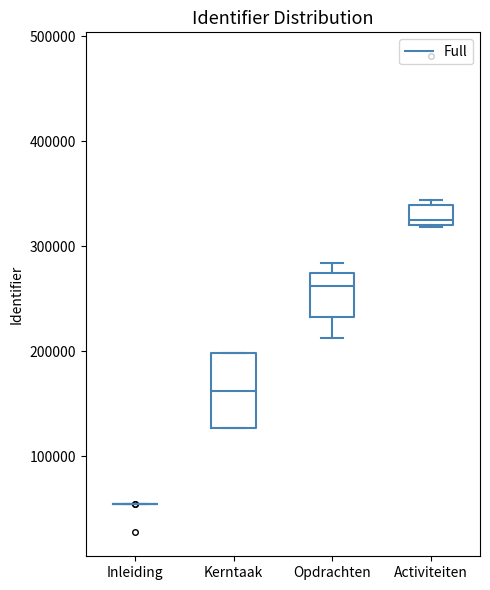

Reading left to right, read every box against the y-axis: the position of its median line, the range the box covers, and the ends of its whiskers. The values are not printed on the chart, so give them approximately, as read against the axis.

Inleiding: box collapsed to a line at 50000, whiskers 50000 to 50000
Kerntaak: median 160000, box 130000 to 200000, whiskers 130000 to 200000
Opdrachten: median 260000, box 230000 to 270000, whiskers 210000 to 280000
Activiteiten: median 320000 (just above the box's lower edge), box 320000 to 340000, whiskers 320000 to 340000 (just above the box's upper edge)